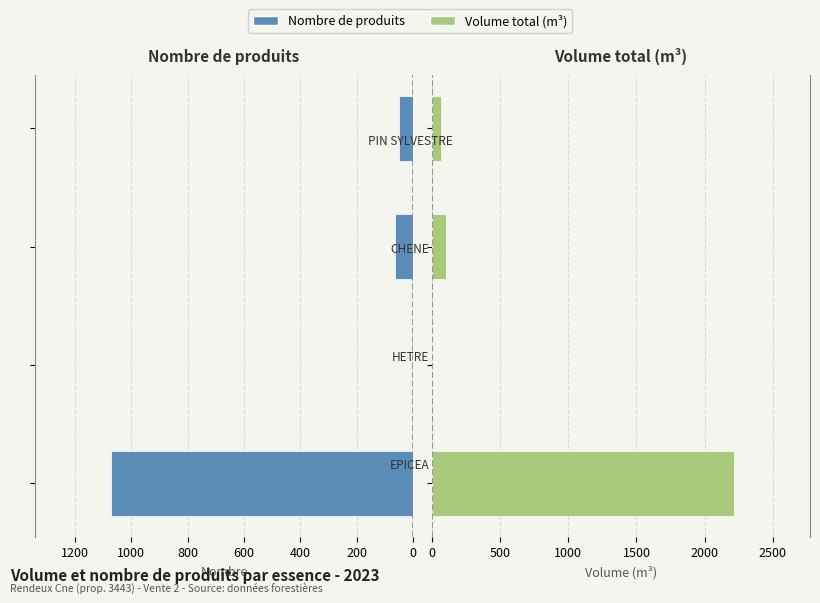

How many bars are there in each group?

2